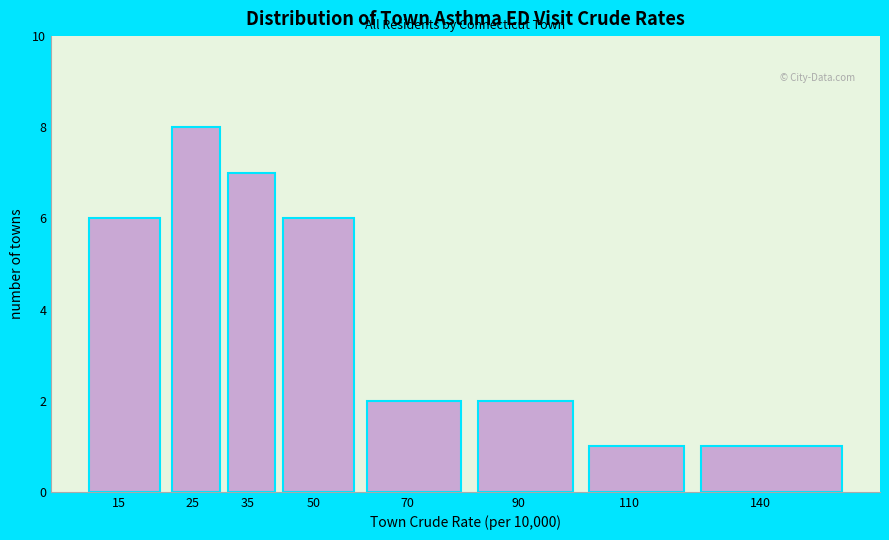

Reading left to right, list all the values displayed in this chart.

15=6	25=8	35=7	50=6	70=2	90=2	110=1	140=1